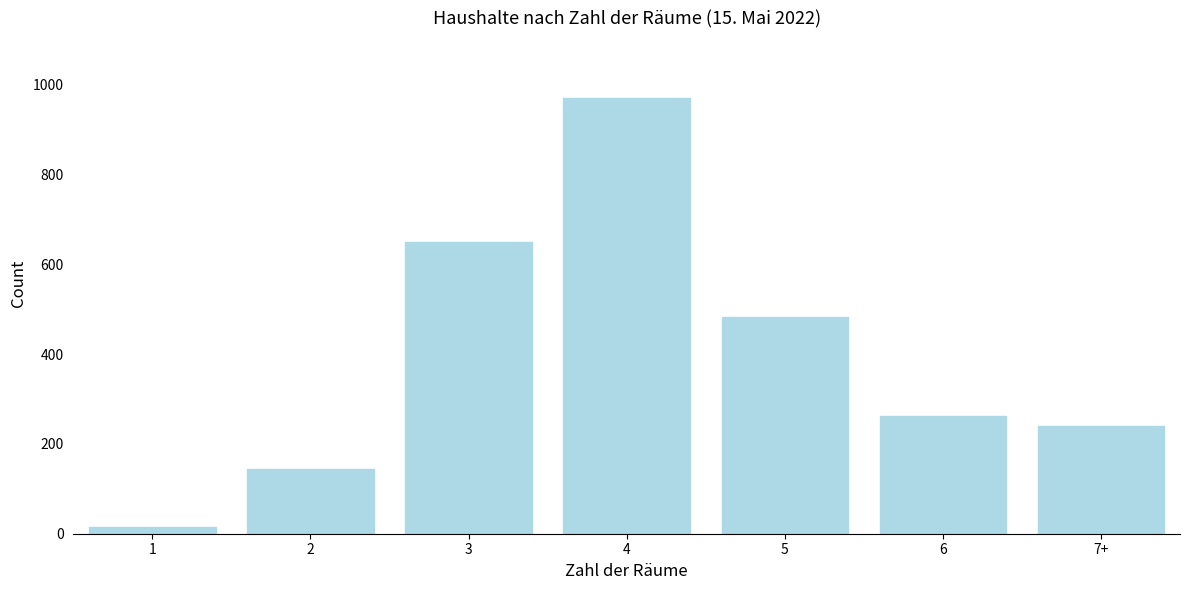

Reading left to right, what are all the values shown in this chart?

1=16	2=145	3=651	4=971	5=482	6=262	7+=241